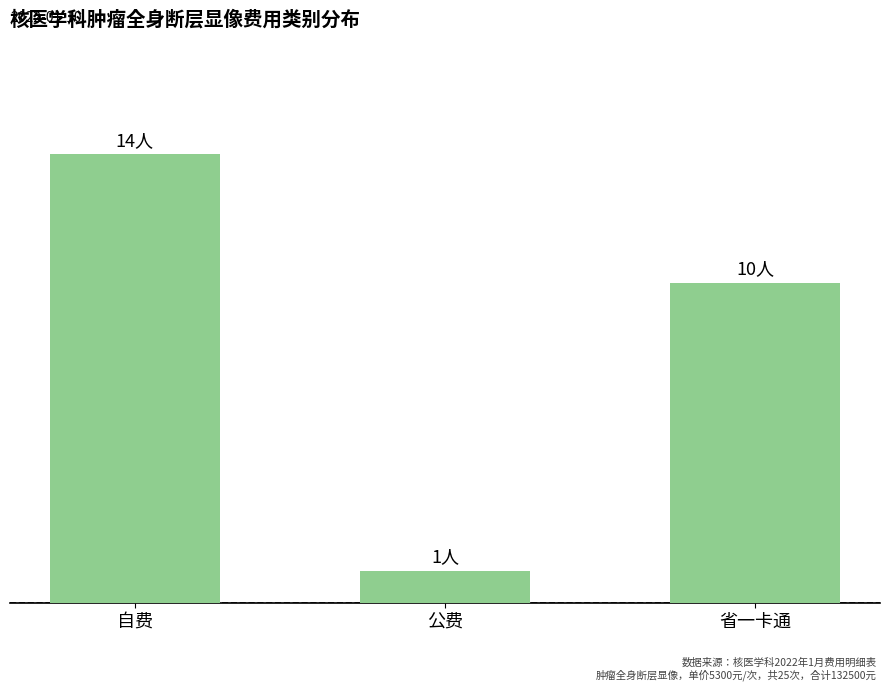

Are the bars horizontal?

No